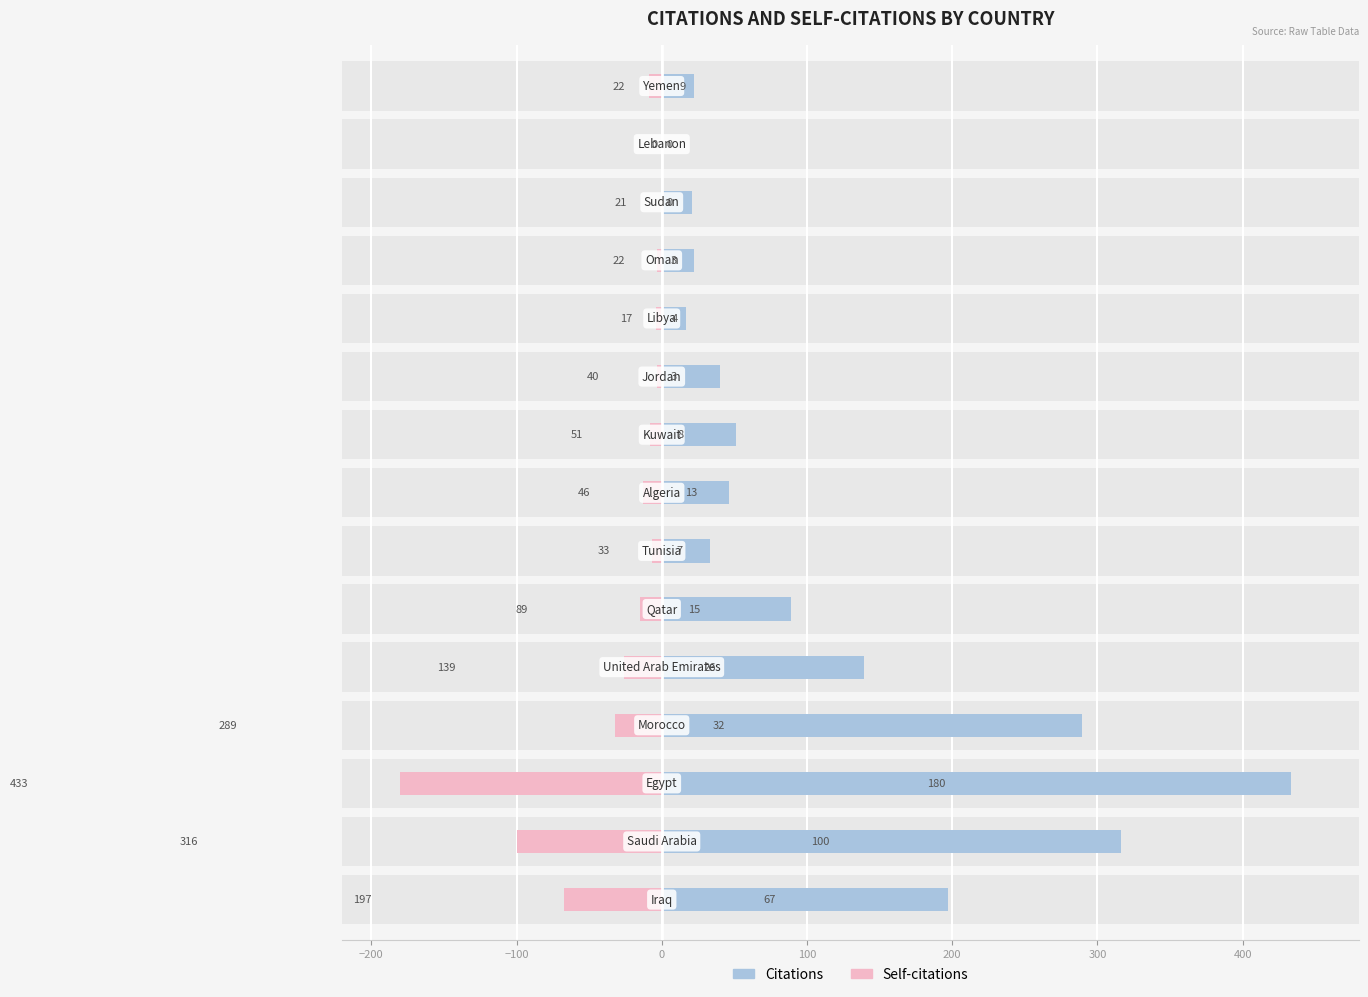

The value of Self-citations at 13 is 0. True or false?

True